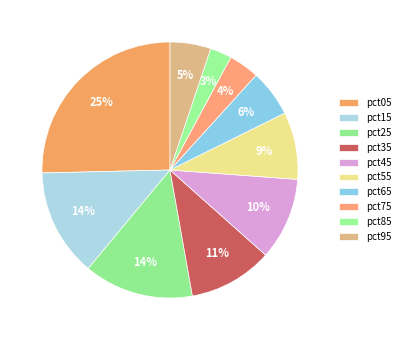

Count the number of slices in the pie.

10